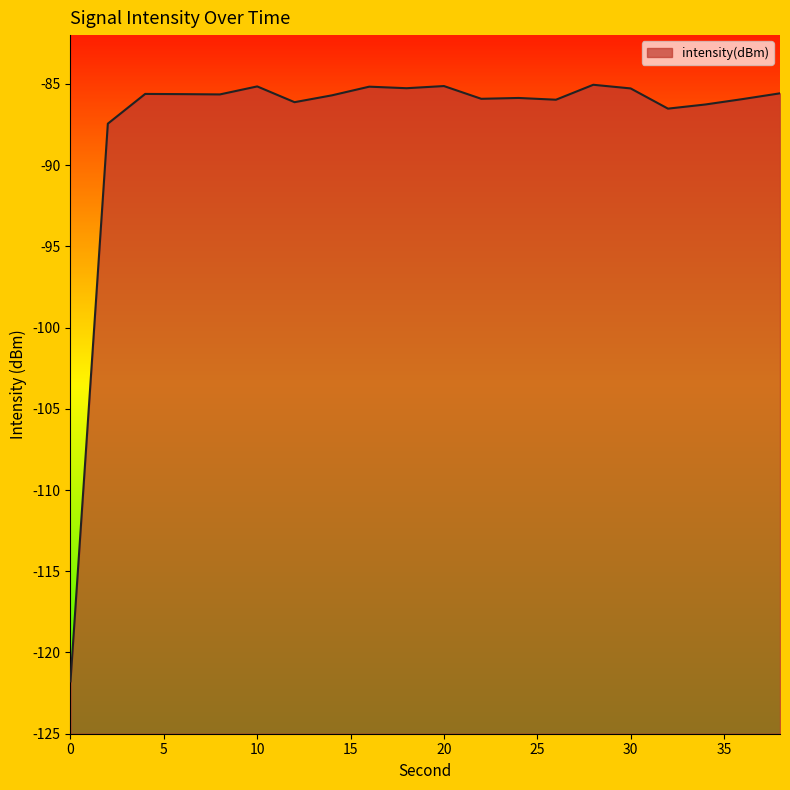

At which label is the value closest to -103?

2